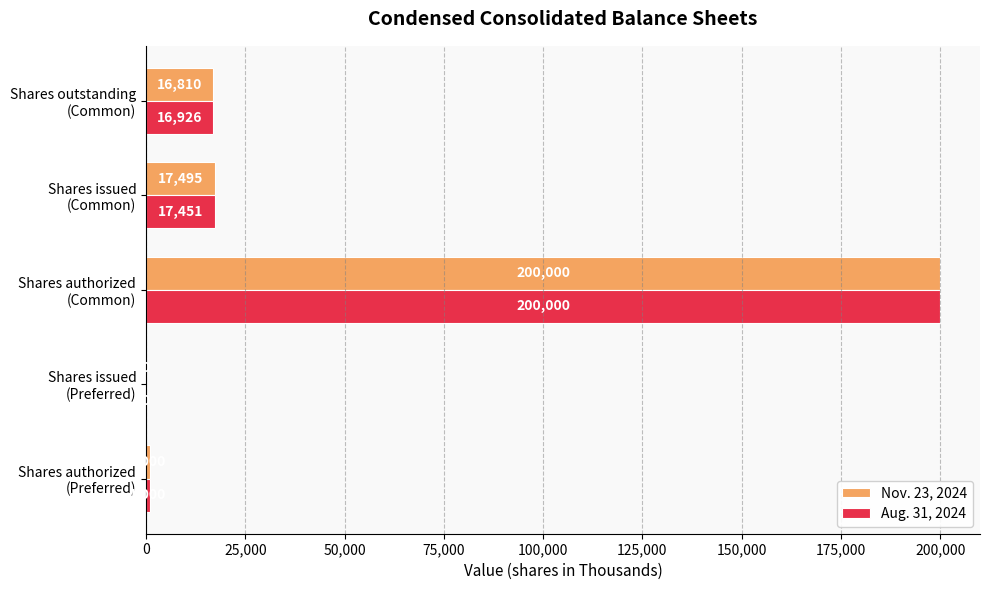

What are all the series names shown in the legend?

Nov. 23, 2024, Aug. 31, 2024